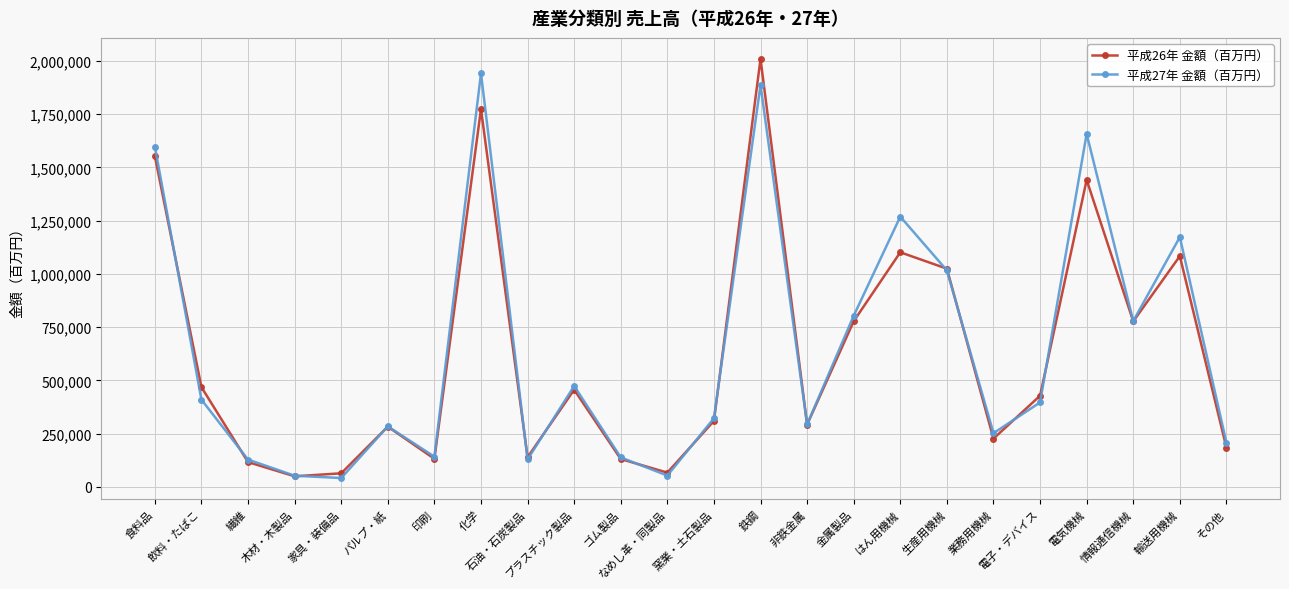

At how many categories does at least one series exceed 894922?

7